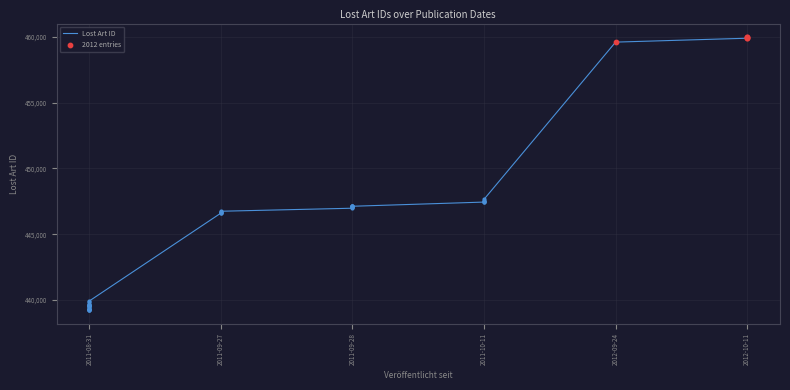

Between 2011-10-11 and 2011-09-27, which is larger?

2011-10-11